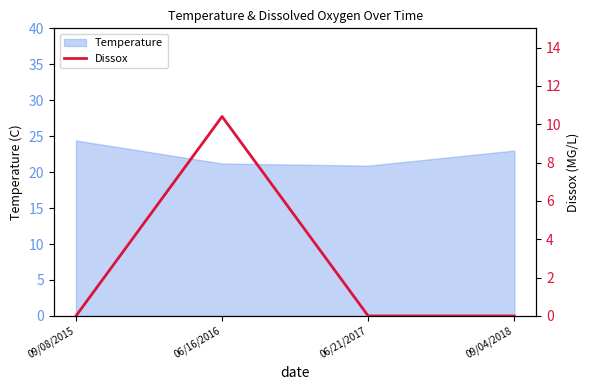

What position from the right is 09/08/2015?

4